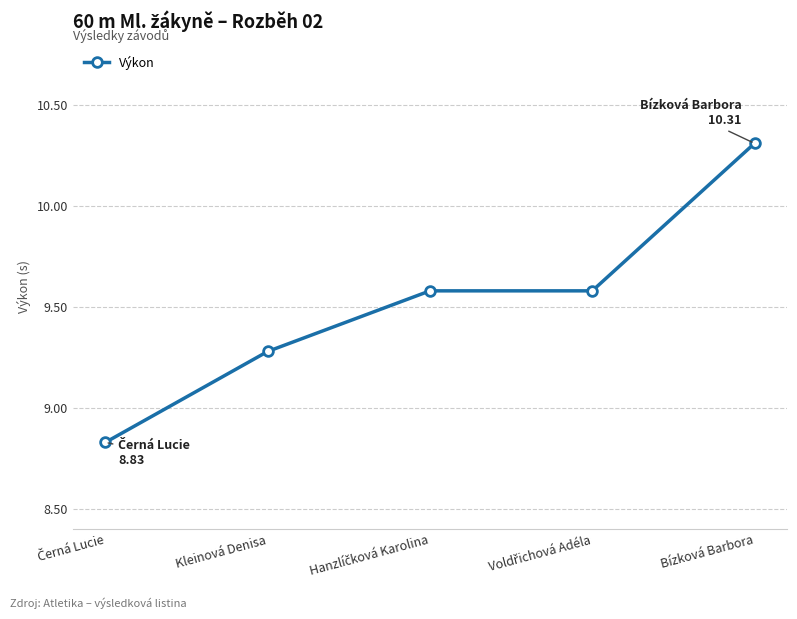

What is the label of the 4th point from the right?

Kleinová Denisa